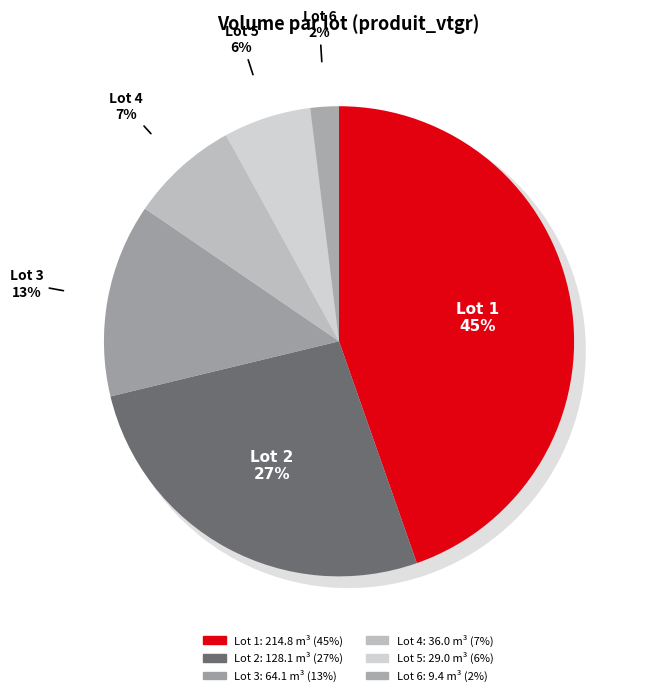

To the nearest percent, what is the combined percentage of 4 and 5?

13%